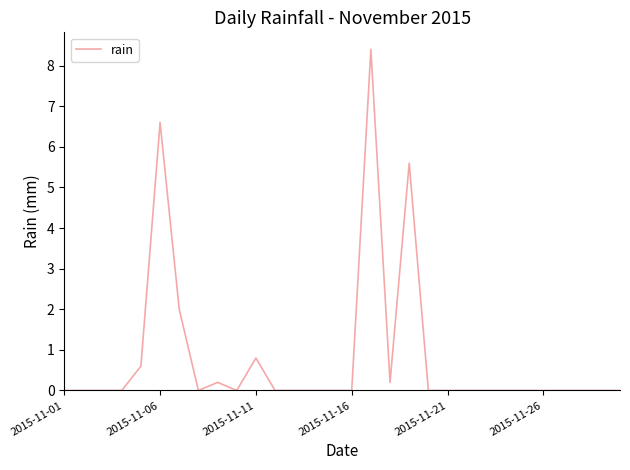

What is the greatest value displayed?

8.4